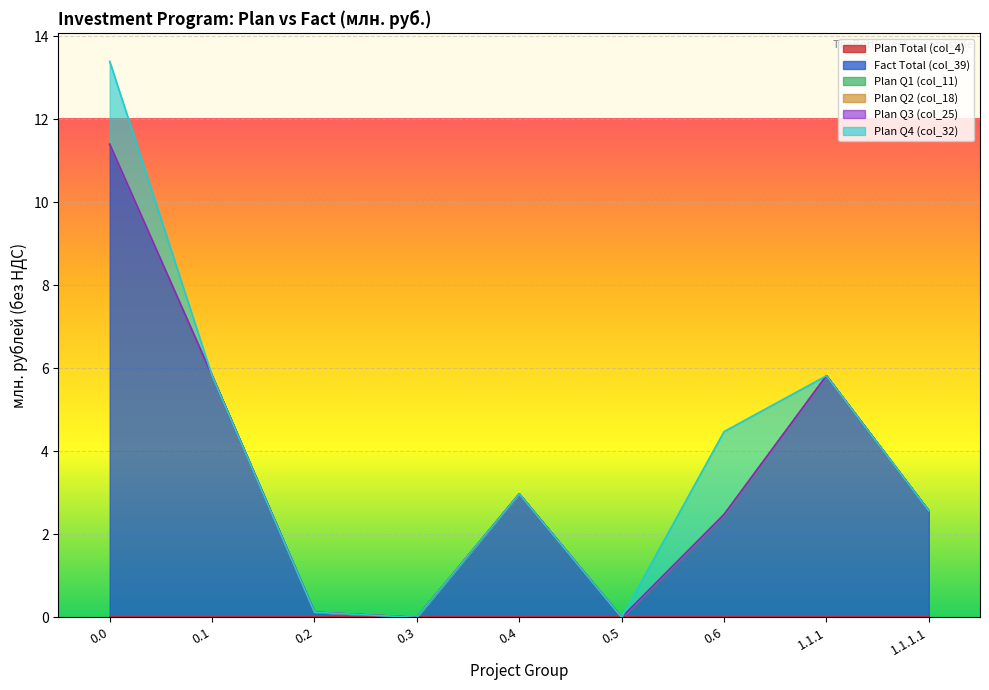

What is the label of the 2nd point from the right?

1.1.1